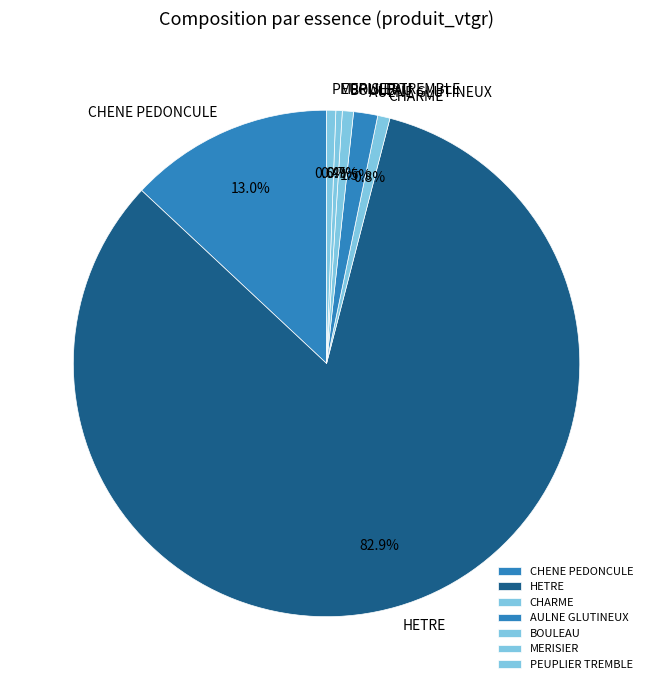

Count the number of slices in the pie.

7